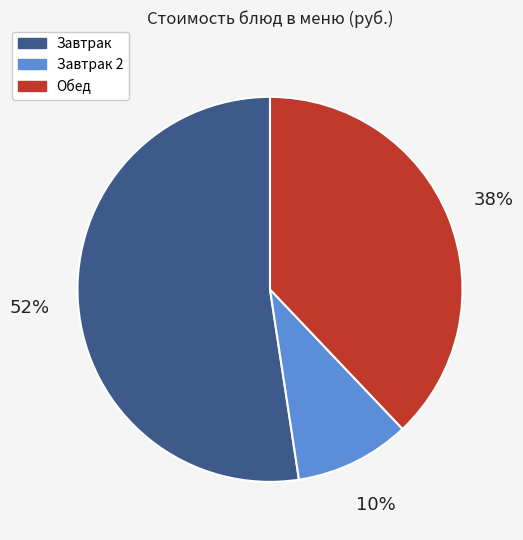

Is there any slice that represents more than half of the pie?

Yes